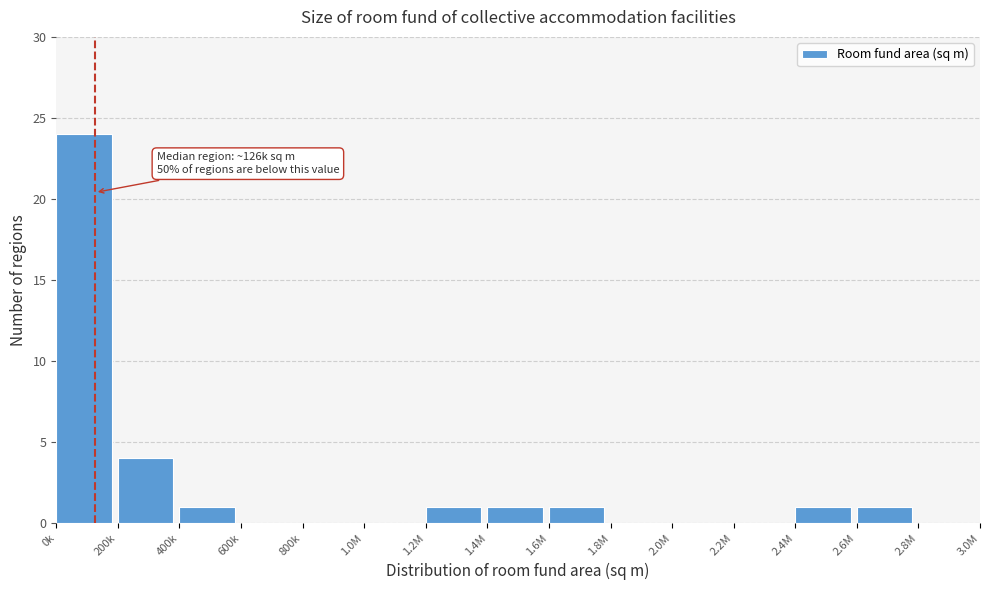

Reading right to left, extract all data points from this chart.

2.8M=0	2.6M=1	2.4M=1	2.2M=0	2.0M=0	1.8M=0	1.6M=1	1.4M=1	1.2M=1	1.0M=0	800k=0	600k=0	400k=1	200k=4	0k=24